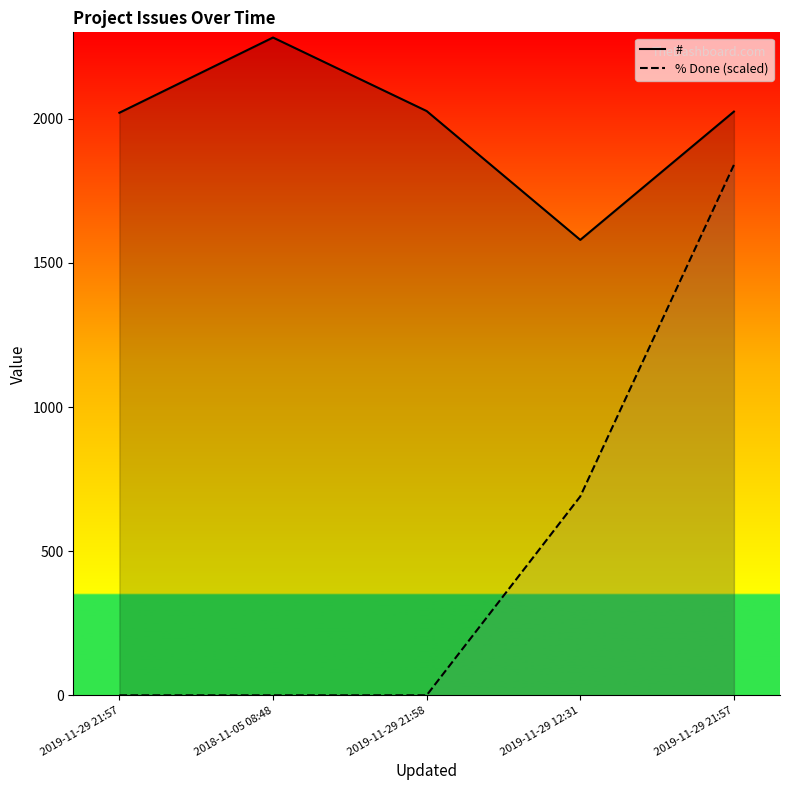

What is the difference between the % Done (scaled) values at 2019-11-29 21:57 and 2019-11-29 12:31?

690